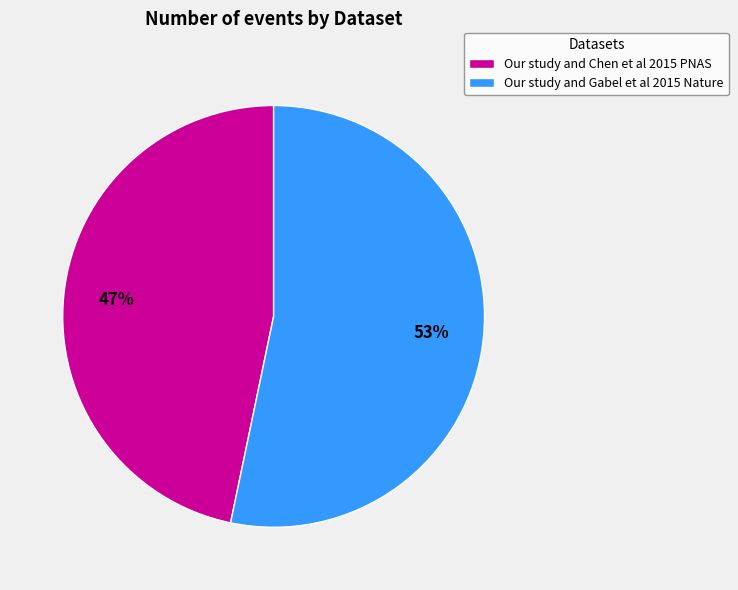

Which slice is the largest?

Our study and Gabel et al 2015 Nature